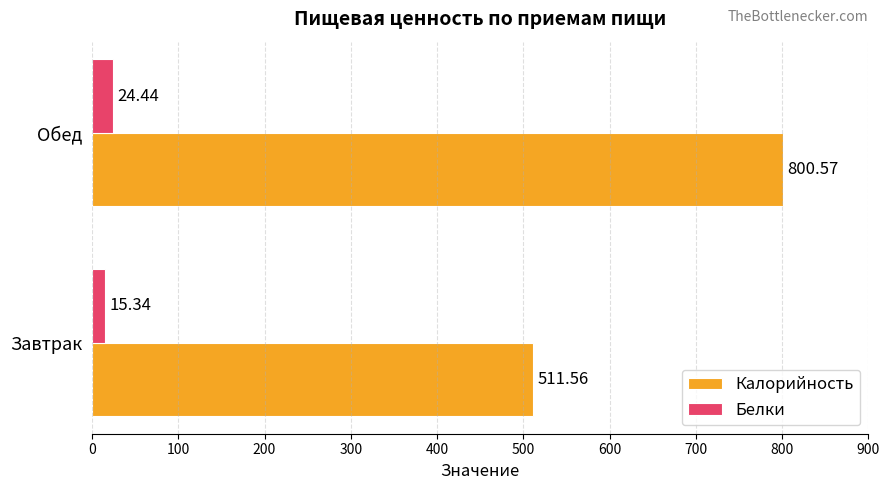

What is the difference between the maximum and minimum values in the Белки series?

9.1